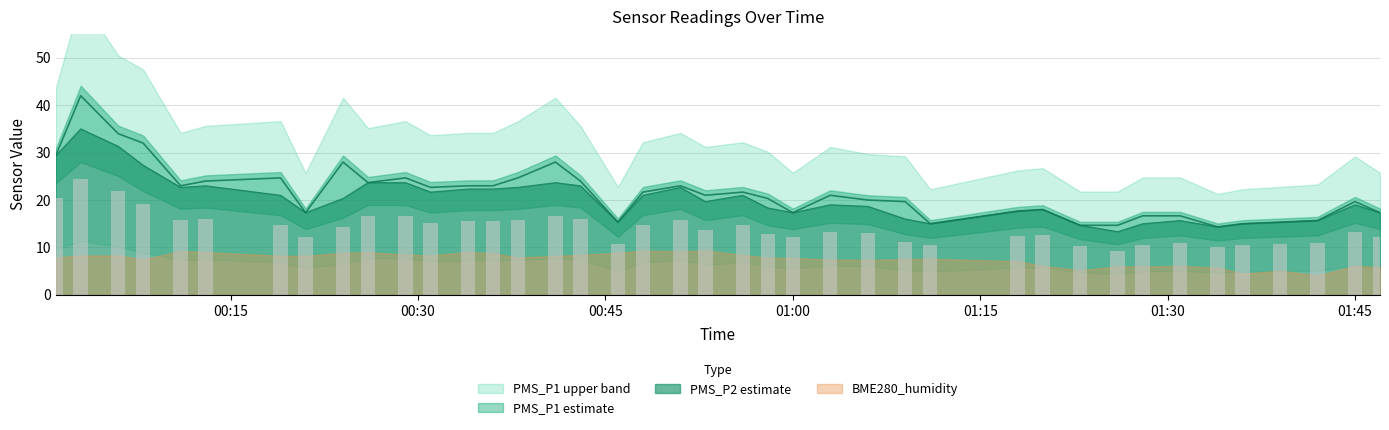

Reading left to right, what are all the values shown in this chart?

PMS_P1: 29.3	42.0	34.0	32.0	23.0	24.0	24.7	17.3	28.0	23.7	24.7	22.7	23.0	23.0	24.7	28.0	24.0	15.3	21.7	23.0	21.0	21.7	20.3	17.3	21.0	20.0	19.7	15.0	17.7	18.0	14.7	14.7	16.7	16.7	14.3	15.0	15.3	15.7	19.7	17.3
PMS_P2: 29.3	35.0	31.3	27.3	22.7	23.0	21.0	17.3	20.3	23.7	23.7	21.7	22.3	22.3	22.7	23.7	23.0	15.3	21.0	22.7	19.7	21.0	18.3	17.3	19.0	18.7	16.0	15.0	17.7	18.0	14.7	13.3	15.0	15.7	14.3	15.0	15.3	15.7	19.0	17.3